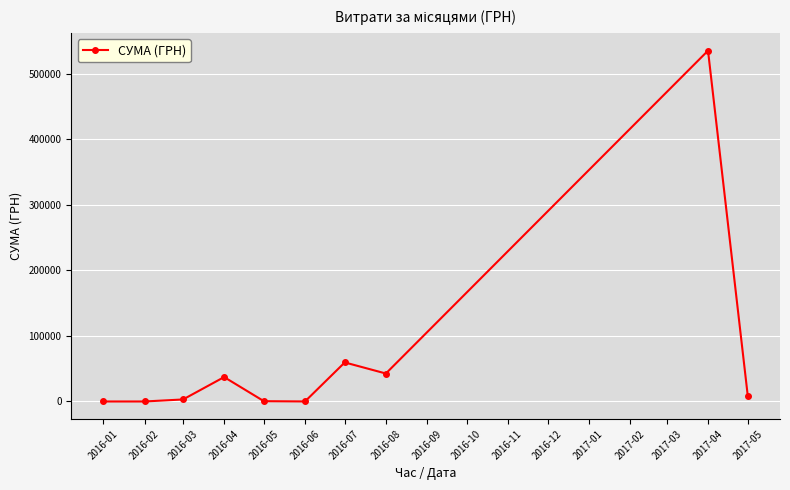

At which category does the chart reach its peak across all series?

2017-04